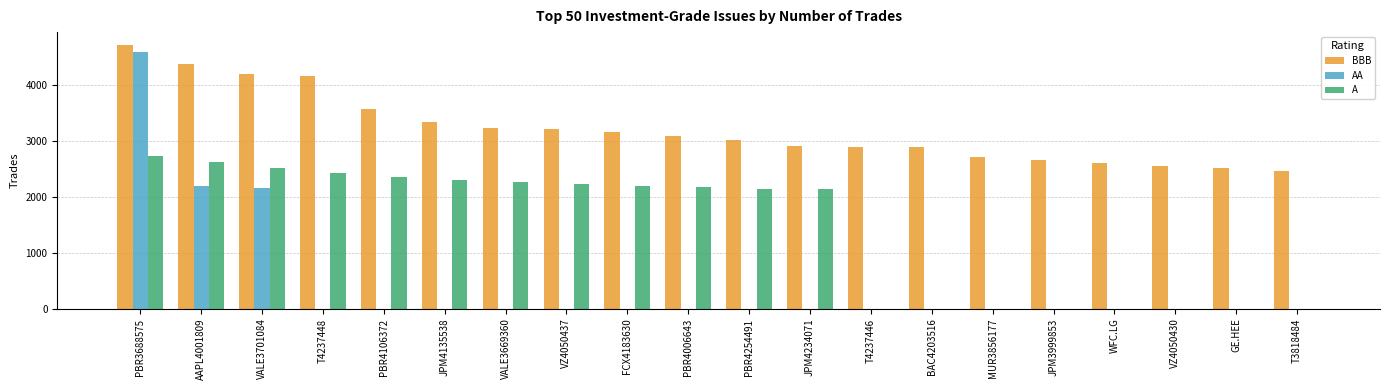

Which label corresponds to the largest value in the chart?

PBR3688575